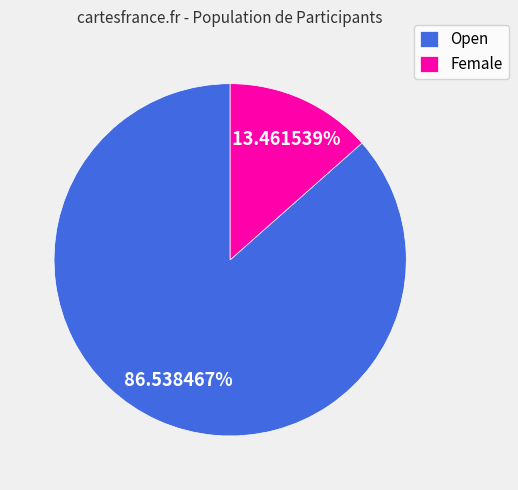

Count the number of slices in the pie.

2